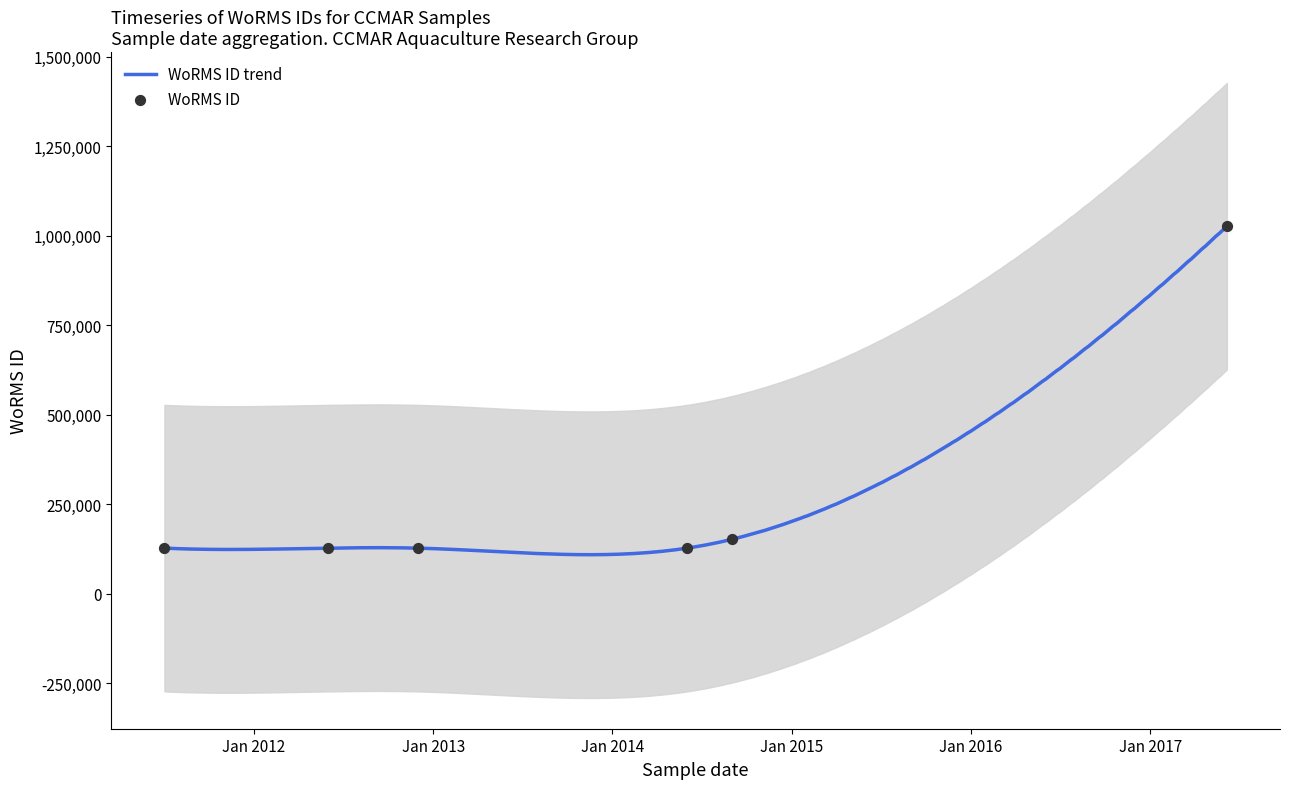

Between 01-06-2012 and 01-09-2014, which is larger?

01-09-2014